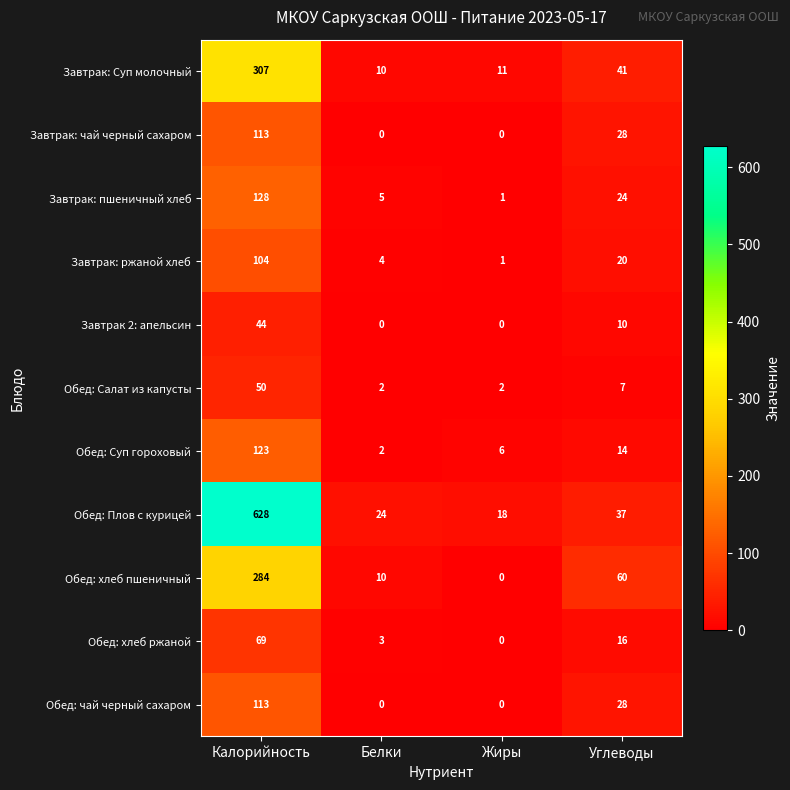

What is the greatest value displayed?

628